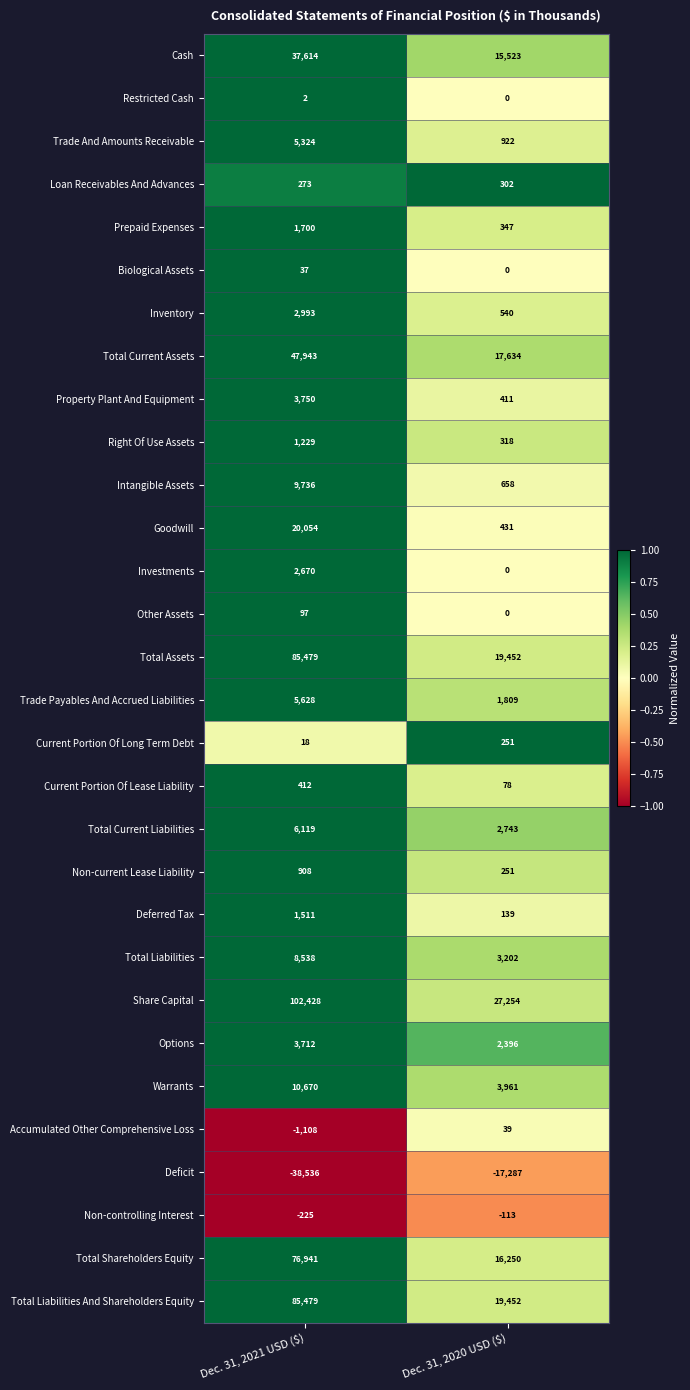

What is the difference between the highest and lowest values at Dec. 31, 2020 USD ($)?

44541